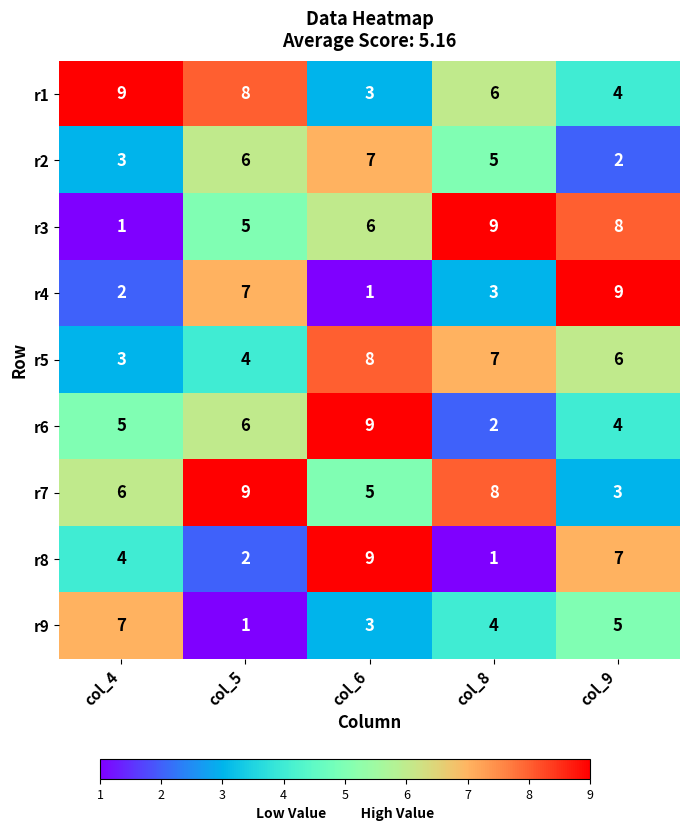

What is the spread (max minus min) of values at col_4?

8